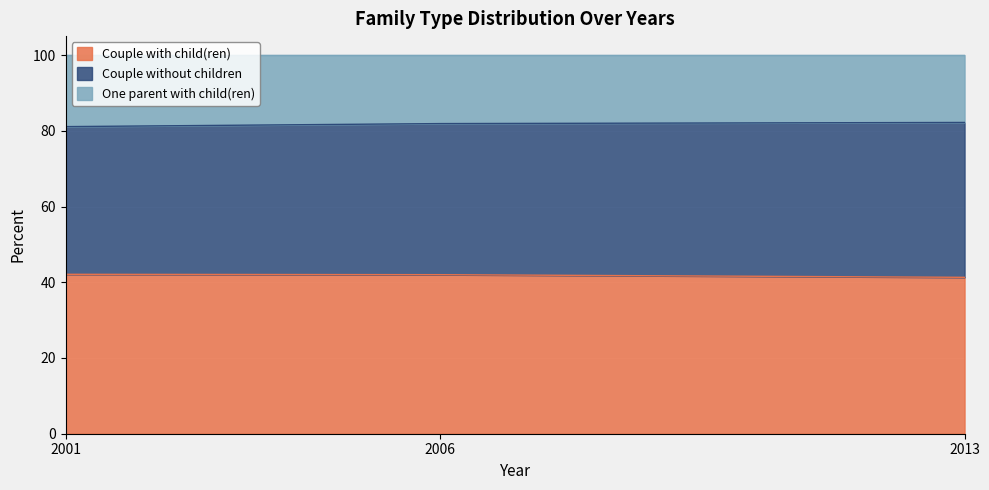

What is the total value across all series at 2013?

100.0